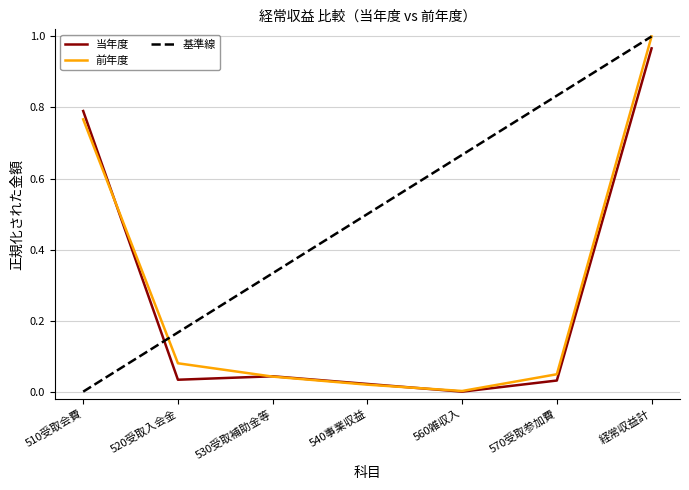

Reading left to right, extract all data points from this chart.

当年度: 0.8	0.0	0.0	0.0	0.0	0.0	1.0
前年度: 0.8	0.1	0.0	0.0	0.0	0.0	1.0